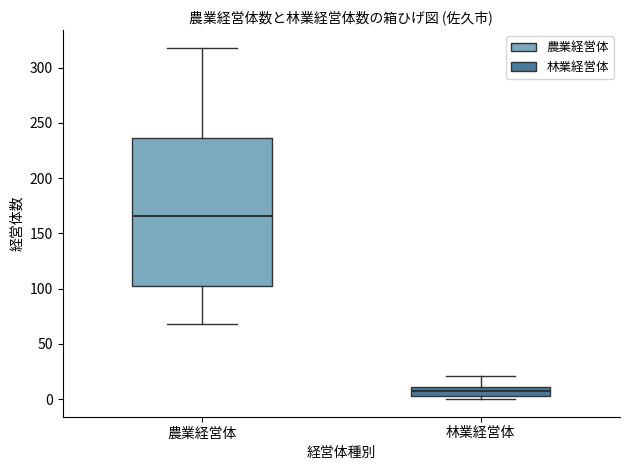

Which box's median line is the lowest?

林業経営体